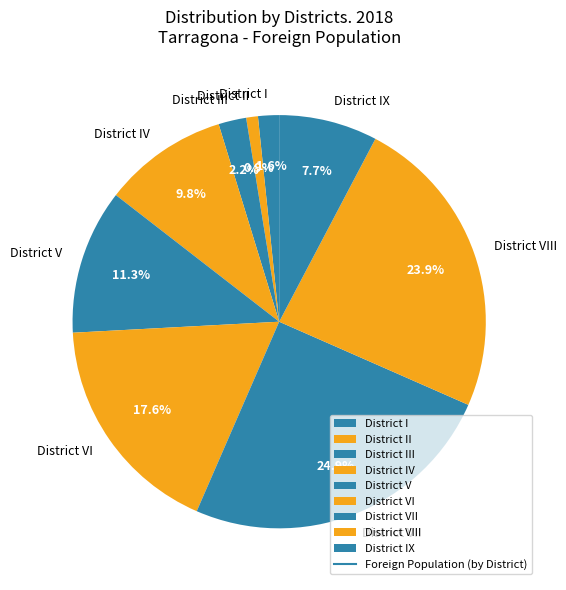

To the nearest percent, what is the difference between the largest and smallest slice percentages?

24%